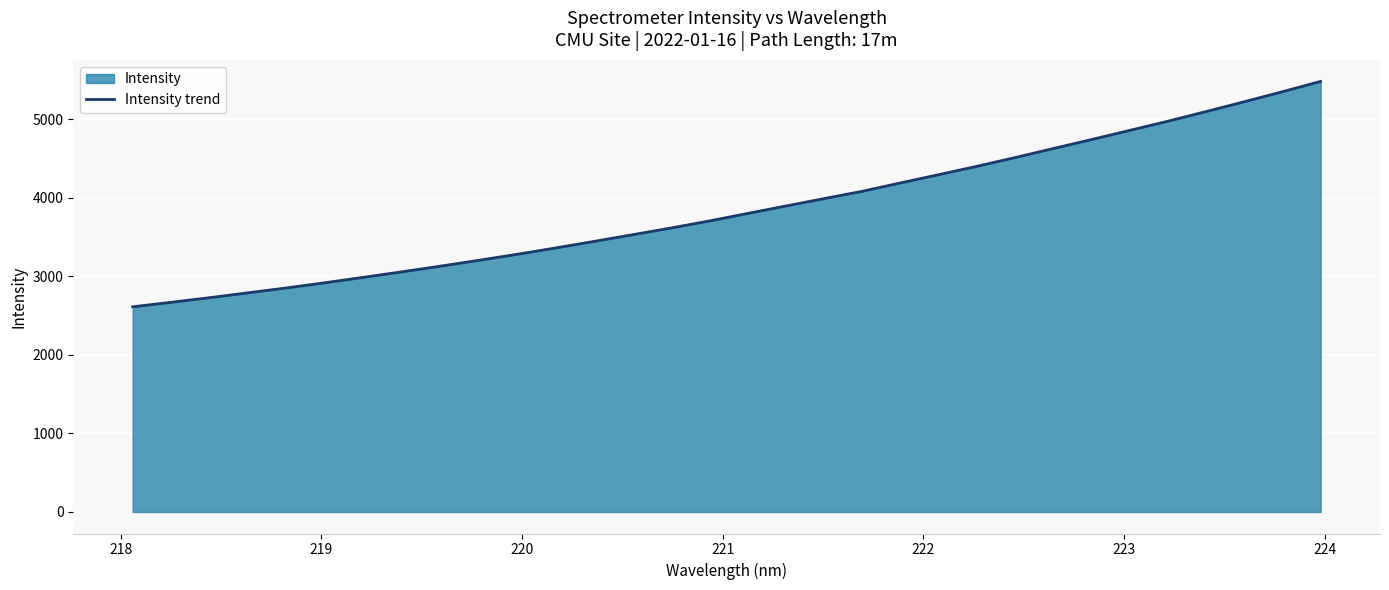

What is the greatest value displayed?

5482.1